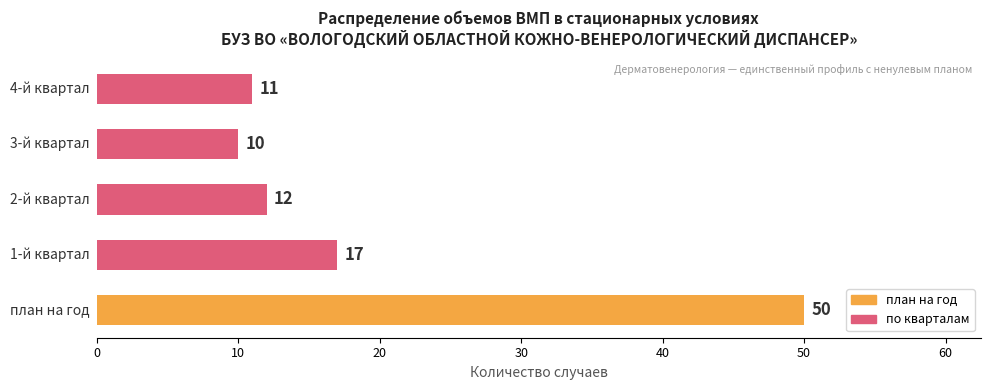

What is the difference between the maximum and minimum values?

40